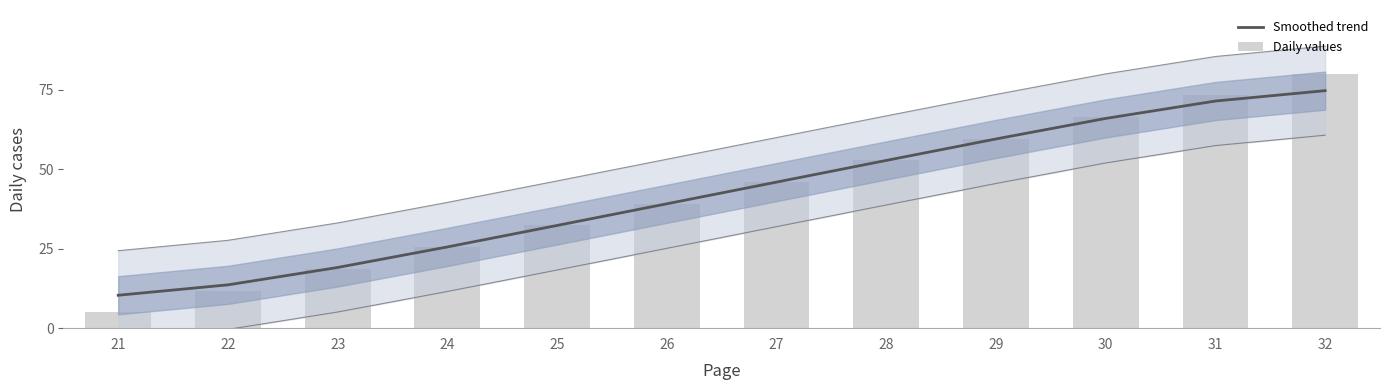

At which label does Daily values reach its minimum?

21